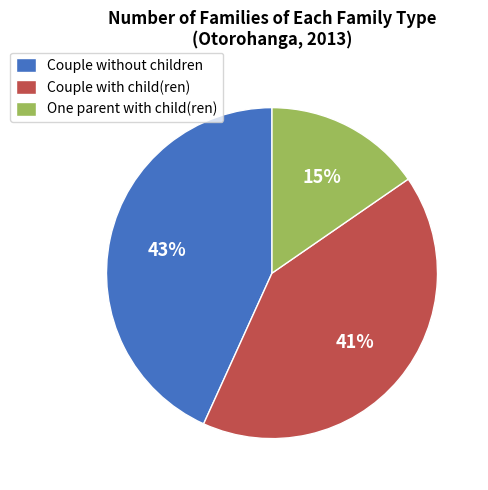

To the nearest percent, what portion does Couple with child(ren) represent?

41%